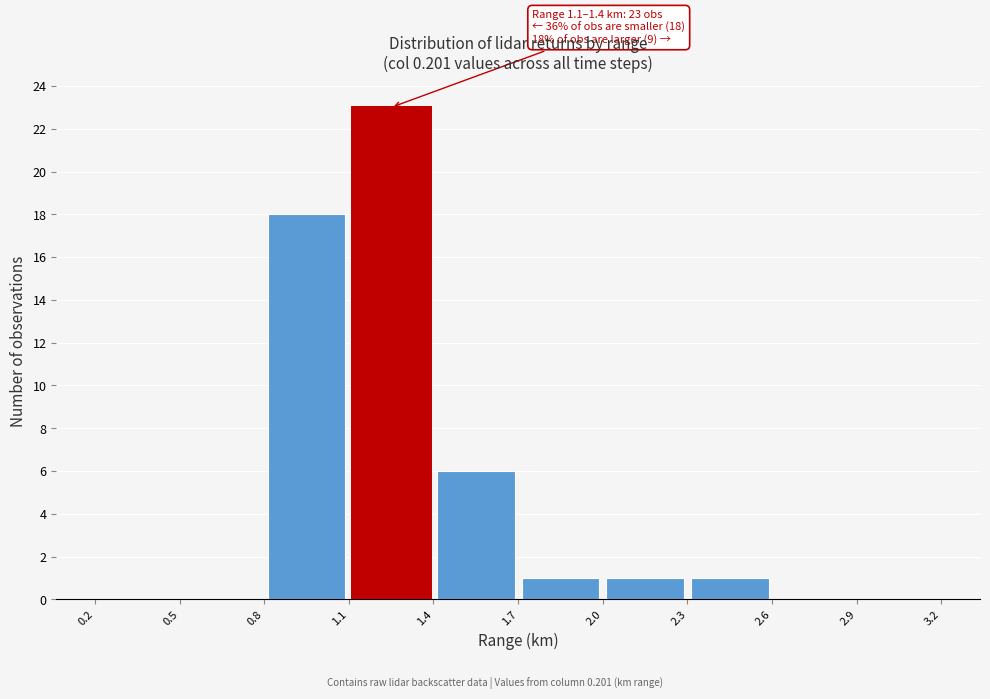

Over which range of the x-axis is the bar tallest?

1.1 to 1.4